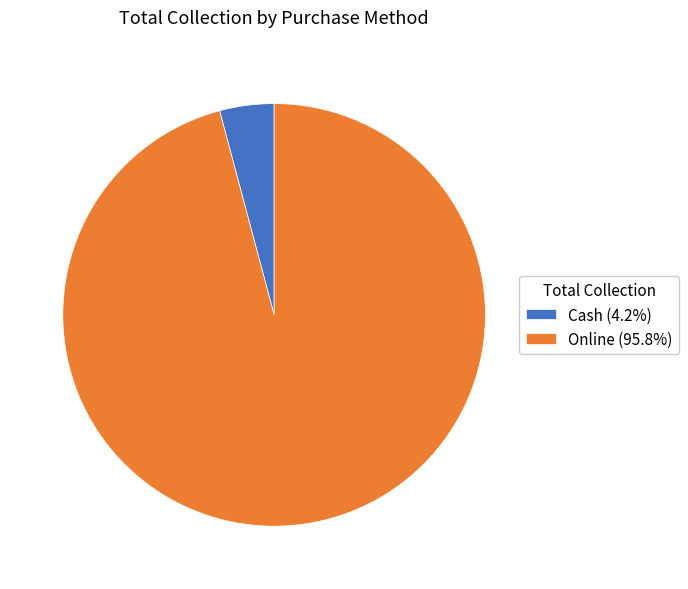

Does Cash (4.2%) account for over 50% of the chart?

No